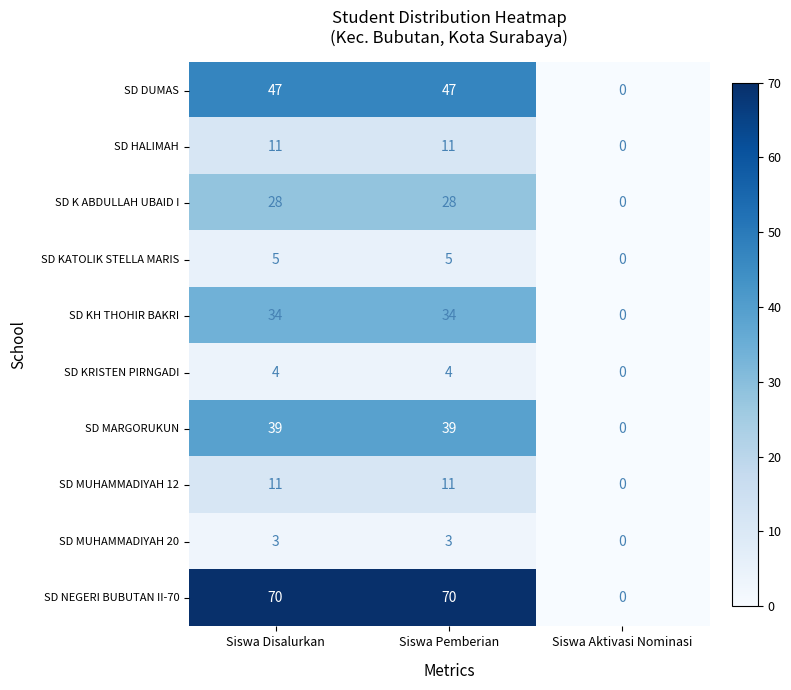

What is the difference between the maximum and minimum values in the SD MUHAMMADIYAH 20 series?

3